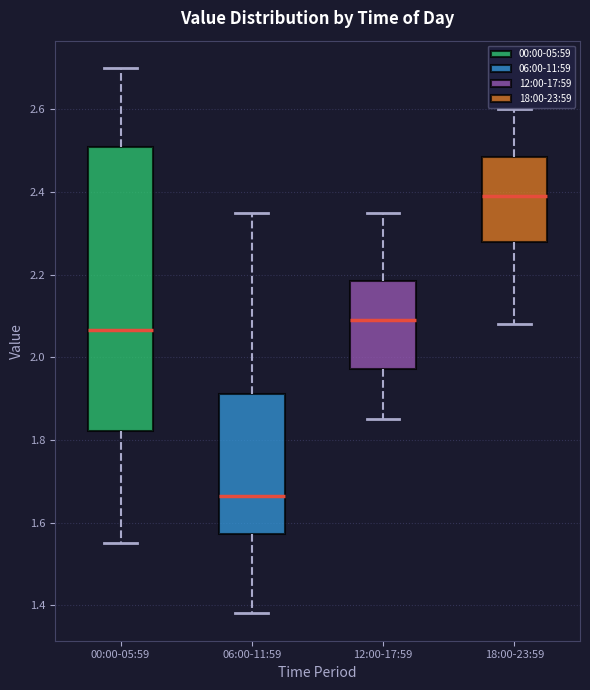

Reading left to right, transcribe this box plot: for each box, give where its median line is, the range the box spans, and where its two whiskers end, as read against the y-axis. The values are not printed on the chart, so give them approximately, as read against the axis.

00:00-05:59: median 2.06, box 1.82 to 2.50, whiskers 1.56 to 2.70
06:00-11:59: median 1.66, box 1.58 to 1.92, whiskers 1.38 to 2.36
12:00-17:59: median 2.10, box 1.98 to 2.18, whiskers 1.86 to 2.36
18:00-23:59: median 2.40, box 2.28 to 2.48, whiskers 2.08 to 2.60